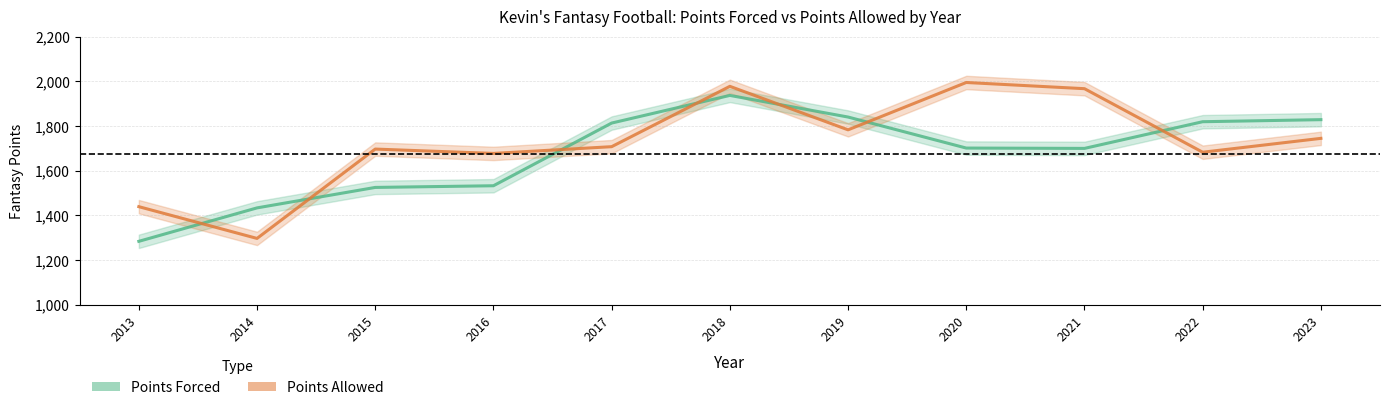

What is the difference between the second highest and minimum values in the Points Allowed series?

680.0